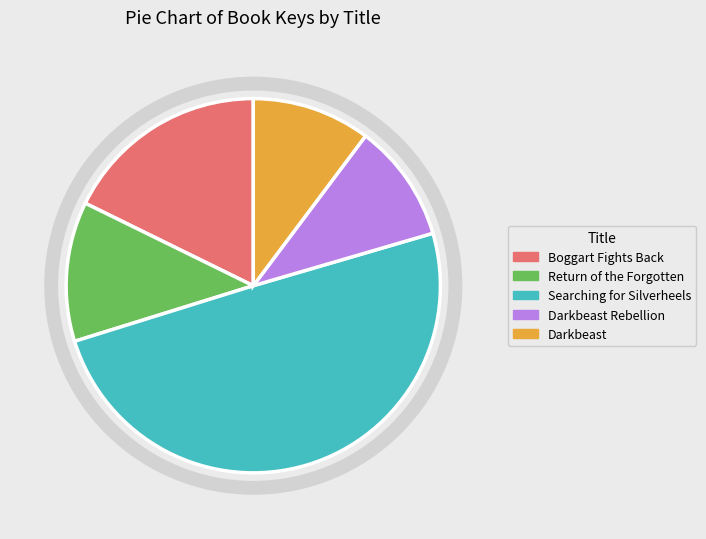

The Darkbeast slice represents 1% of the pie. True or false?

False